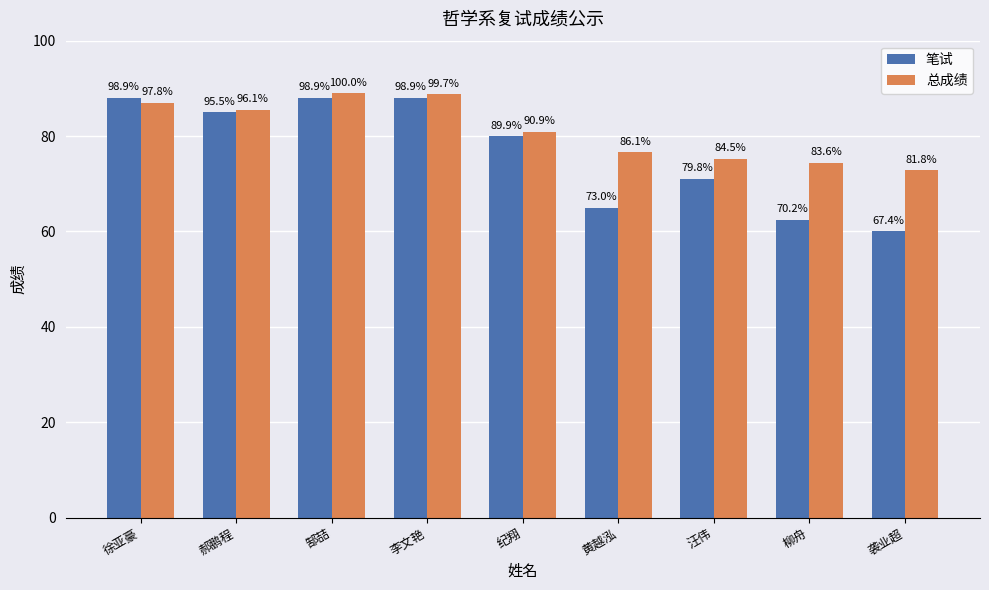

Which series has the largest total across all categories?

总成绩